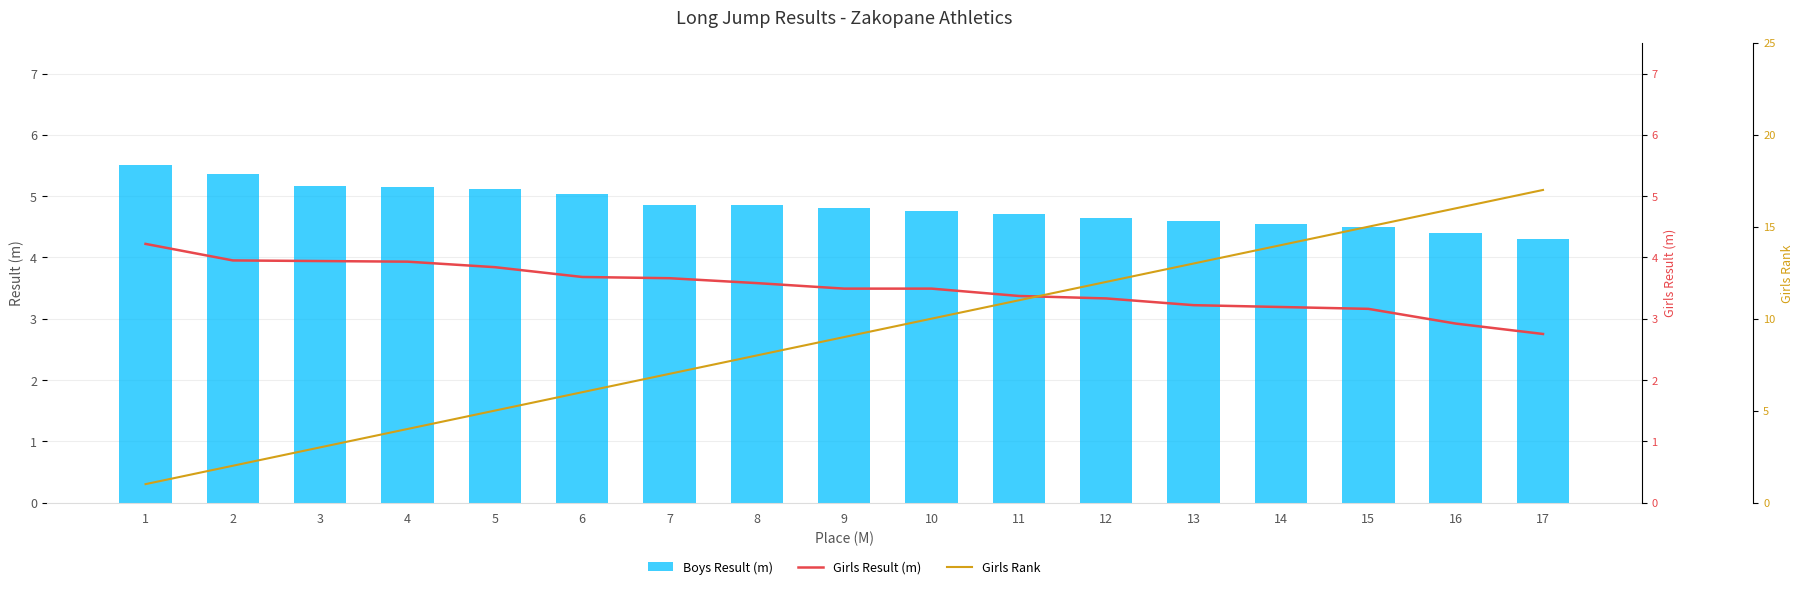

Reading left to right, what are all the values shown in this chart?

Boys Result (m): 1=5.5	2=5.4	3=5.2	4=5.2	5=5.1	6=5.0	7=4.9	8=4.8	9=4.8	10=4.8	11=4.7	12=4.7	13=4.6	14=4.5	15=4.5	16=4.4	17=4.3
Girls Result (m): 1=4.2	2=4.0	3=3.9	4=3.9	5=3.8	6=3.7	7=3.7	8=3.6	9=3.5	10=3.5	11=3.4	12=3.3	13=3.2	14=3.2	15=3.2	16=2.9	17=2.8
Girls Rank: 1=1.0	2=2.0	3=3.0	4=4.0	5=5.0	6=6.0	7=7.0	8=8.0	9=9.0	10=10.0	11=11.0	12=12.0	13=13.0	14=14.0	15=15.0	16=16.0	17=17.0